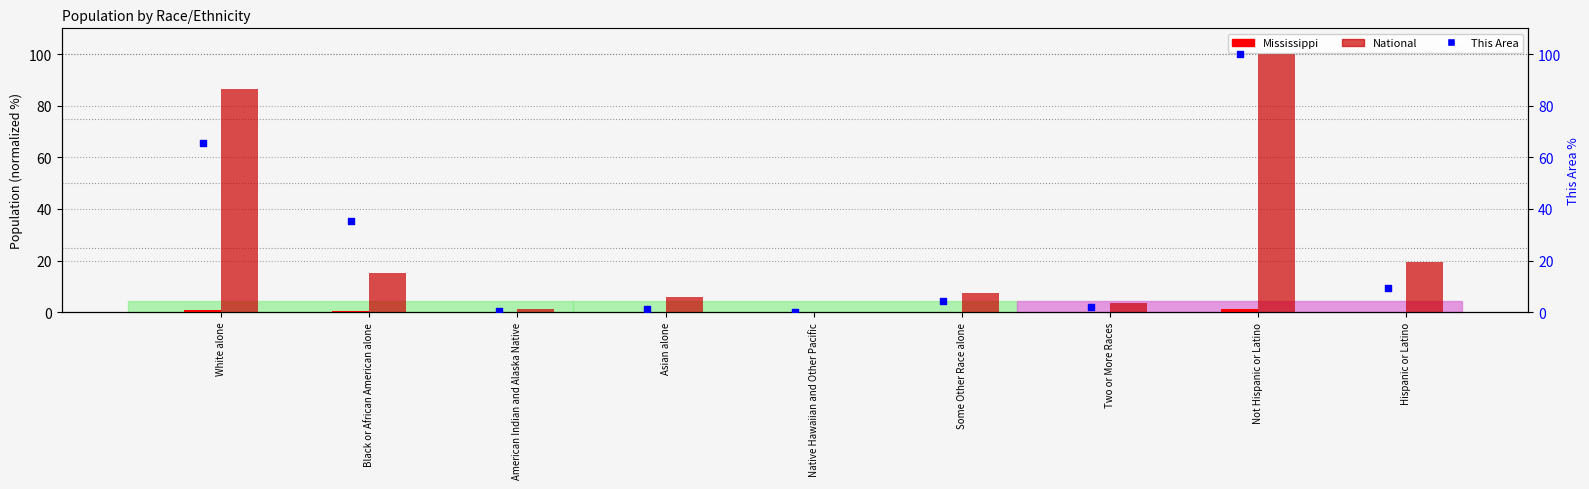

At how many categories does at least one series exceed 58?

2